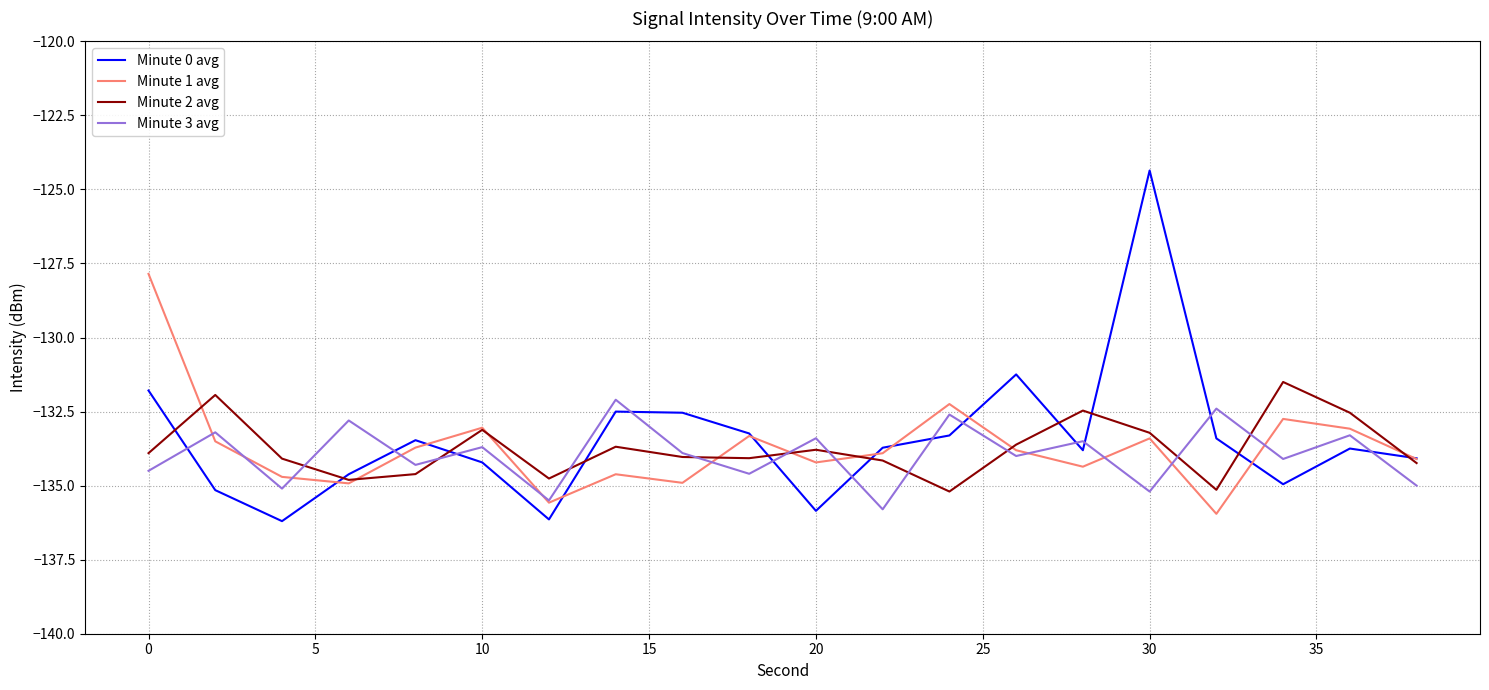

What is the maximum value for Minute 0 avg?

-124.4